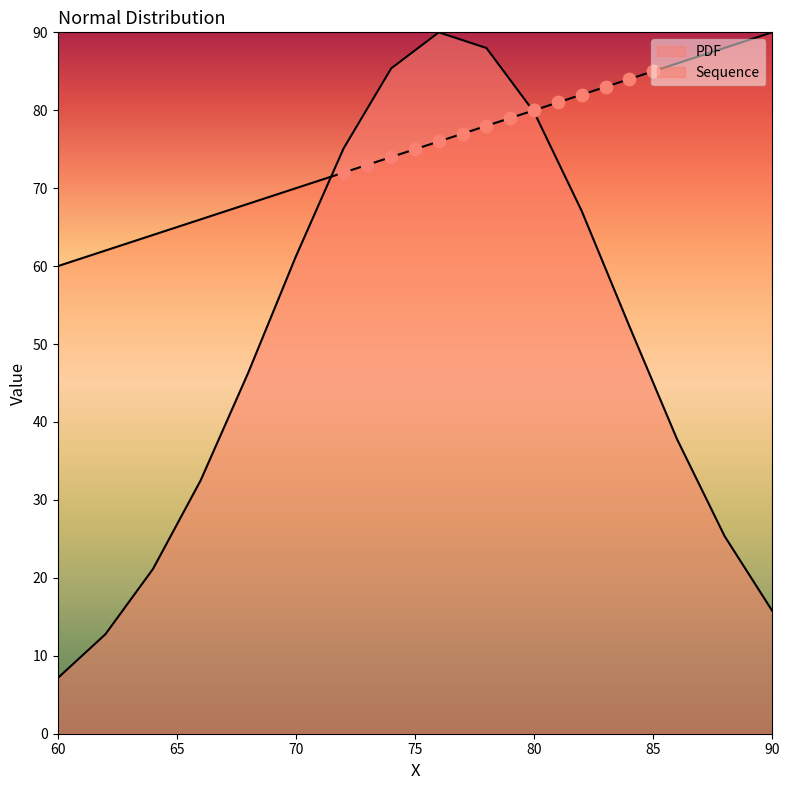

Which series has the largest total across all categories?

Sequence